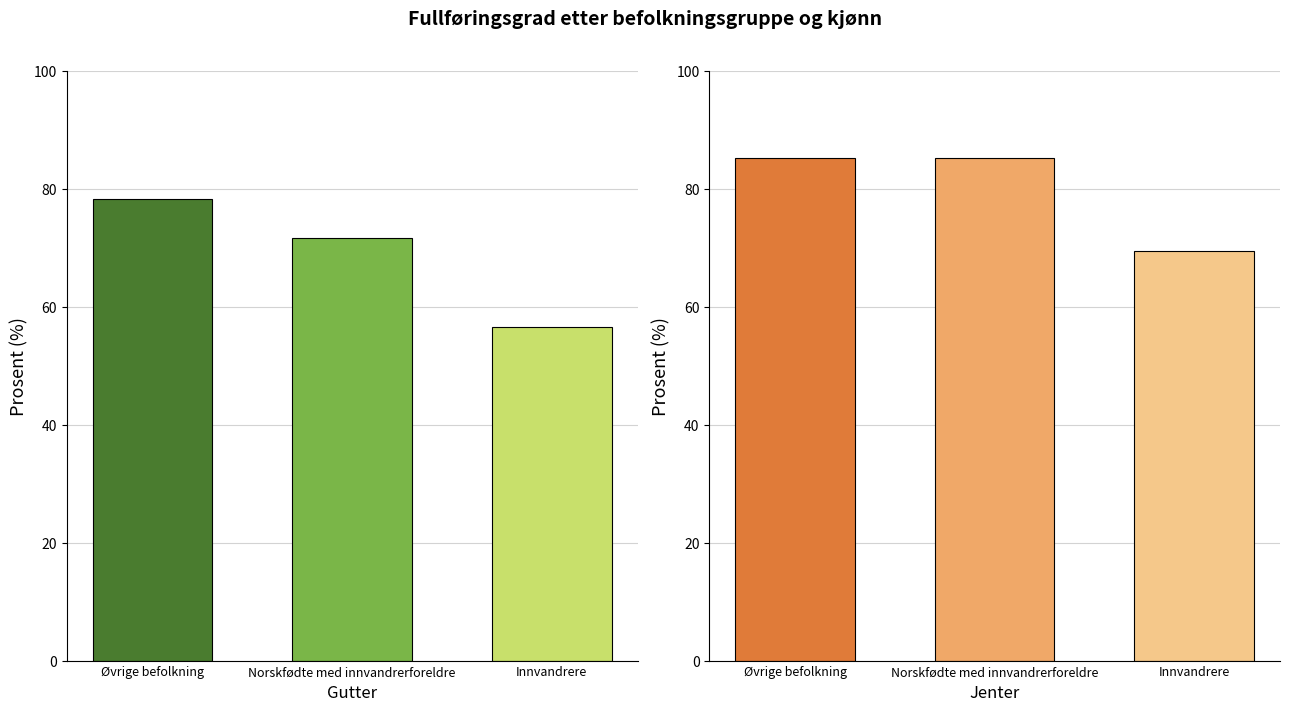

Is it true that Gutter equals 71.6 at Norskfødte med innvandrerforeldre?

True